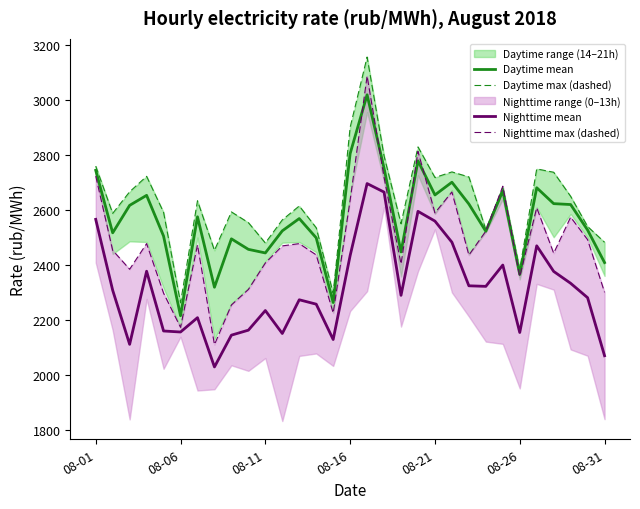

Reading right to left, extract all data points from this chart.

Daytime mean: 2408.6	2526.8	2619.3	2622.6	2680.3	2365.4	2669.0	2522.2	2621.3	2700.3	2654.1	2777.9	2447.2	2751.2	3017.6	2804.2	2263.6	2498.4	2568.4	2523.8	2443.7	2456.7	2494.8	2319.2	2574.8	2215.7	2504.8	2652.7	2616.3	2516.6	2743.4
Daytime max (dashed): 2482.3	2539.5	2649.1	2736.5	2748.6	2384.5	2681.4	2528.1	2719.5	2737.7	2717.4	2828.5	2549.7	2795.7	3154.6	2899.5	2297.3	2535.0	2614.1	2563.5	2479.8	2553.7	2592.5	2453.0	2633.0	2262.9	2591.1	2721.7	2665.6	2587.2	2758.7
Nighttime mean: 2070.6	2281.2	2333.5	2376.6	2469.6	2154.9	2399.7	2322.4	2324.4	2482.6	2559.2	2594.6	2289.8	2664.5	2695.4	2434.0	2129.5	2257.7	2273.7	2151.3	2234.6	2163.4	2145.3	2029.9	2208.7	2156.7	2160.4	2377.3	2111.9	2308.2	2565.6
Nighttime max (dashed): 2300.8	2491.9	2573.5	2442.6	2607.8	2357.8	2685.8	2522.8	2435.8	2664.8	2589.0	2812.1	2403.2	2718.0	3085.9	2635.2	2225.4	2436.6	2477.4	2469.2	2407.0	2311.0	2254.8	2110.8	2473.0	2173.7	2297.7	2477.6	2384.4	2453.2	2722.5